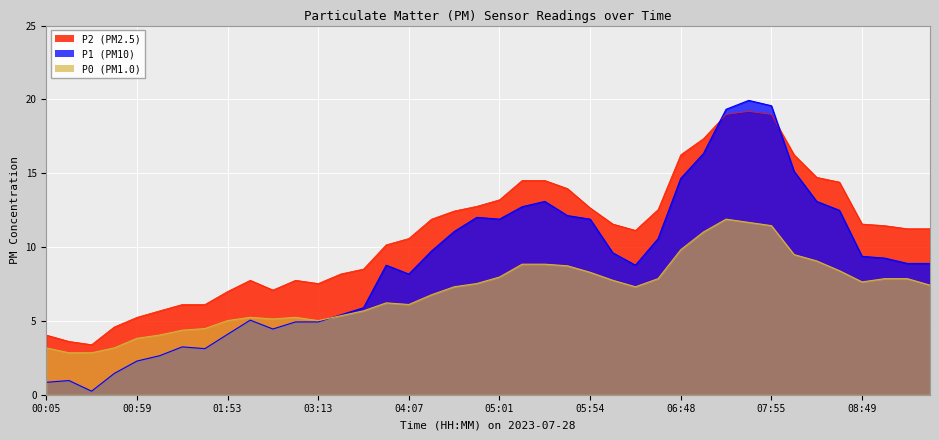

What is the value of the P2 point at the 38th from the left?

11.4